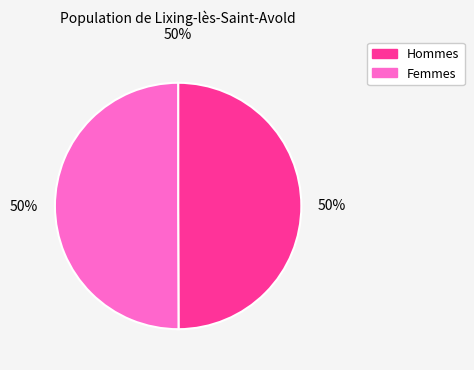

To the nearest percent, what is the average slice percentage?

50%